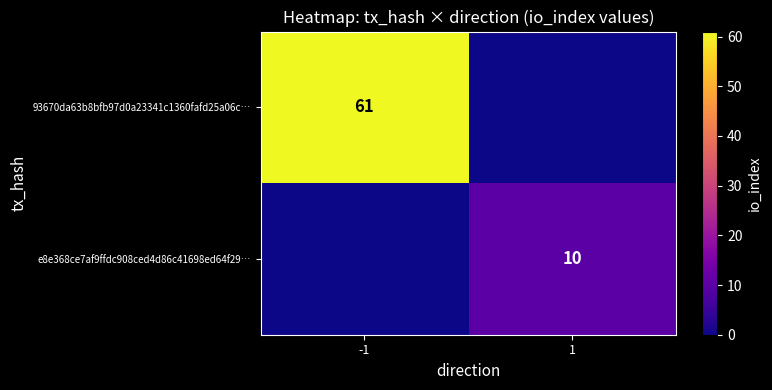

At which category is the sum across all series the highest?

-1